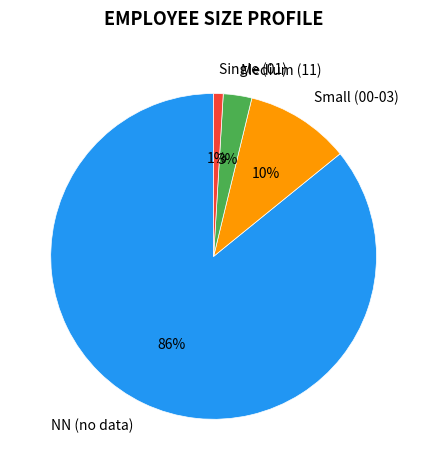

Between Single (01) and NN (no data), which is larger?

NN (no data)